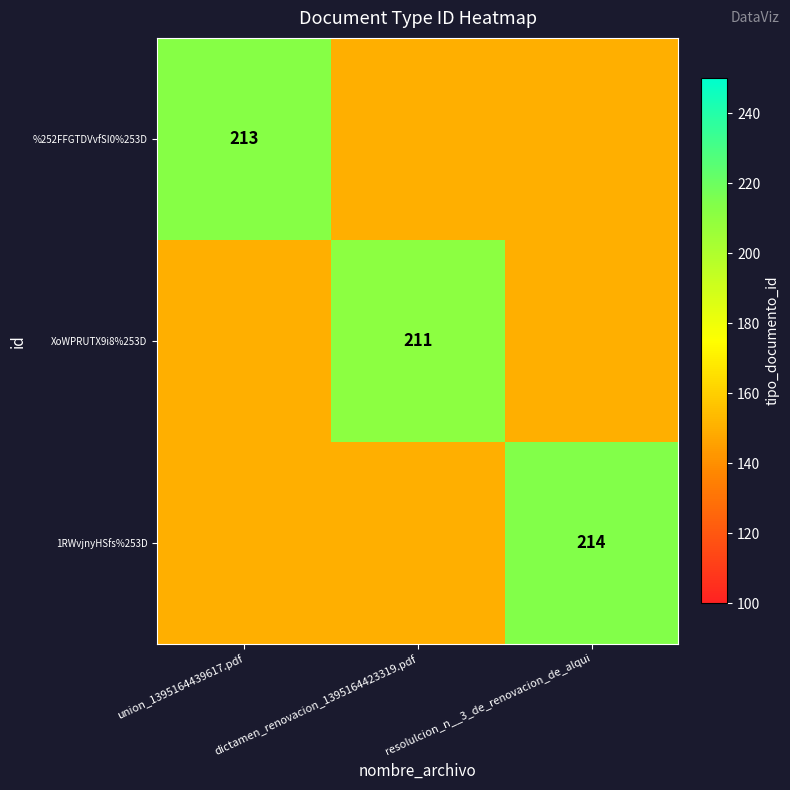

What is the difference between the highest and lowest values at union_1395164439617.pdf?

63